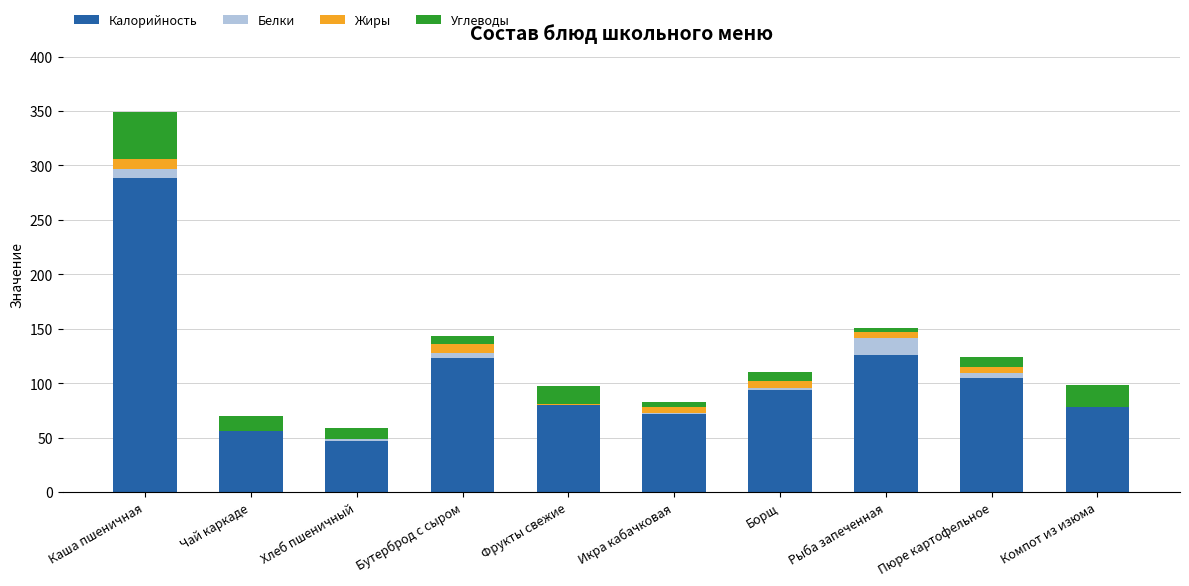

What is the total value across all series at Каша пшеничная?

348.9